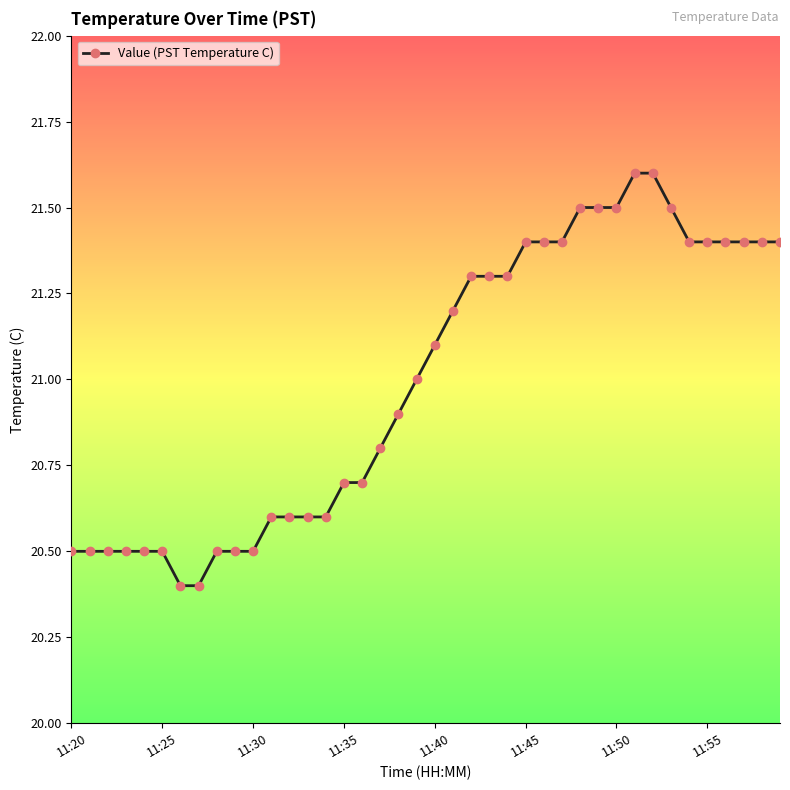

Is this an area chart (filled region under the line)?

No